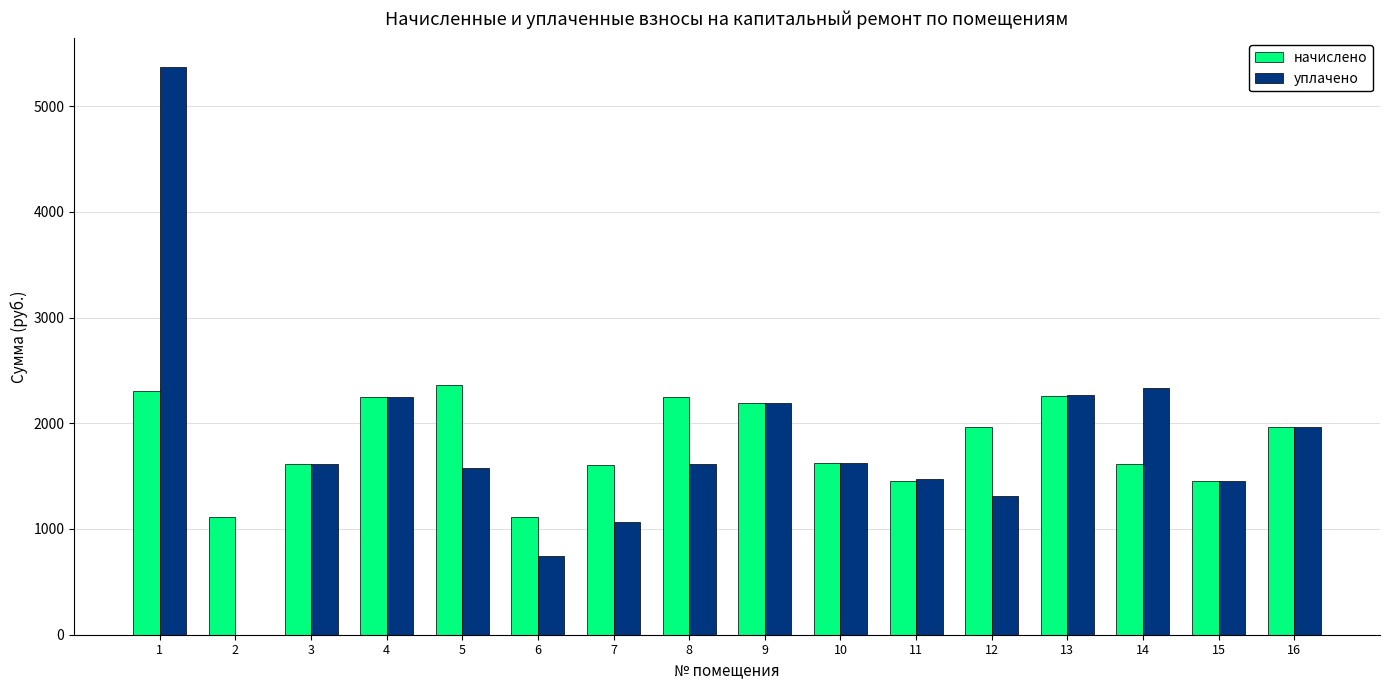

What is the sum of the уплачено values at 16 and 6?

2709.2